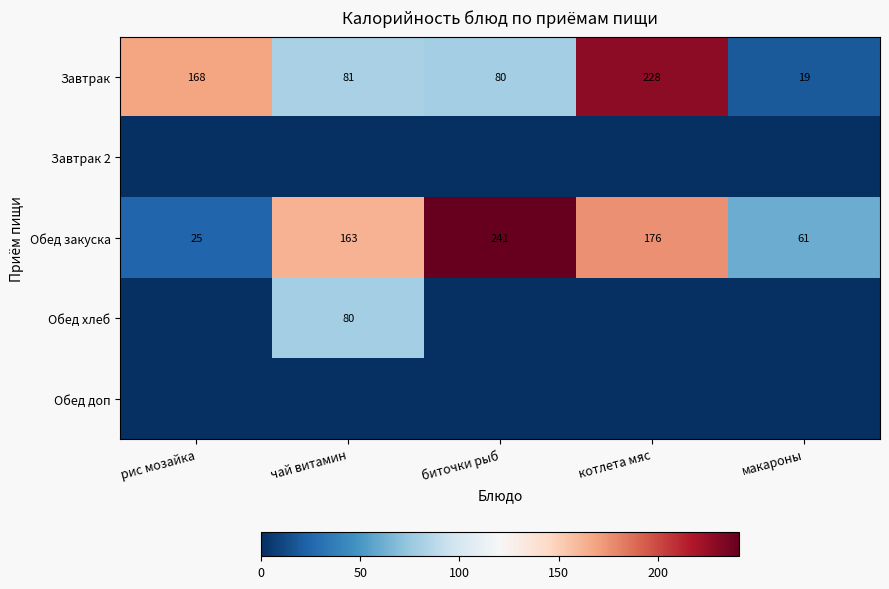

What is the average value of the Обед закуска series?

133